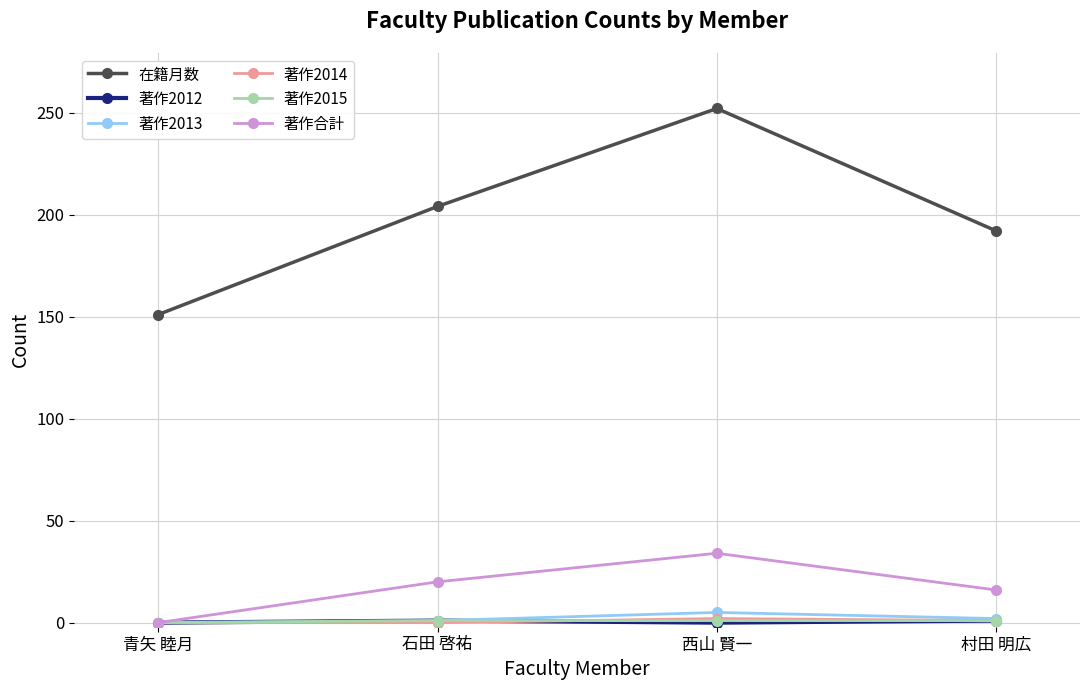

True or false: 在籍月数 and 著作2012 intersect in this chart.

False